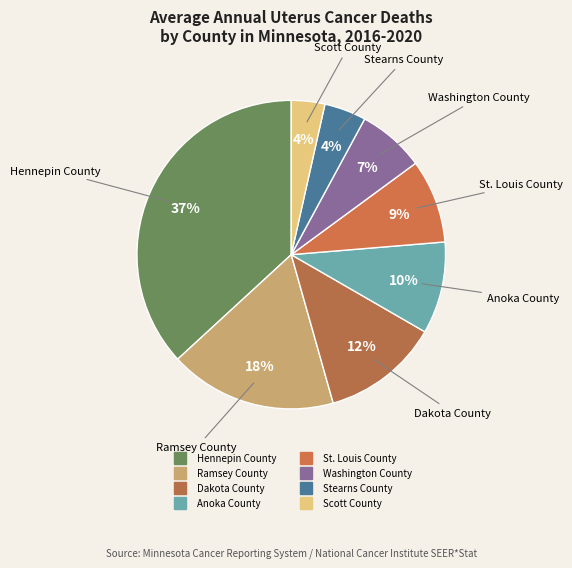

Is the sum of St. Louis County and Scott County greater than half?

No